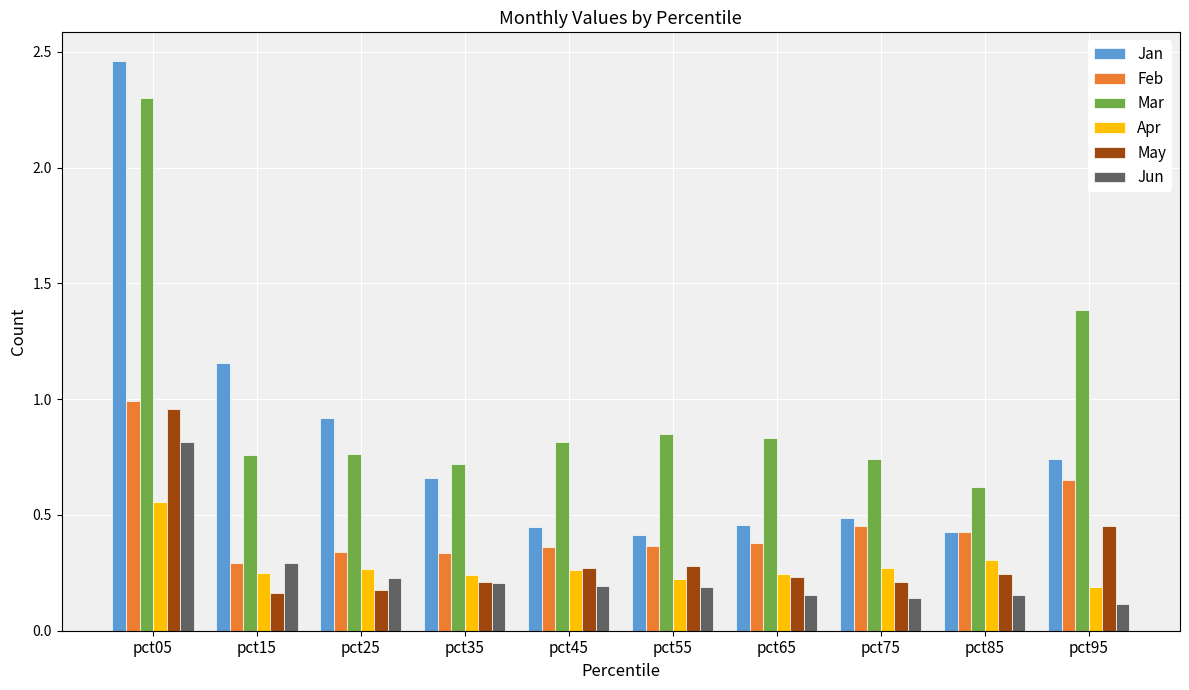

How many series are shown in this chart?

6